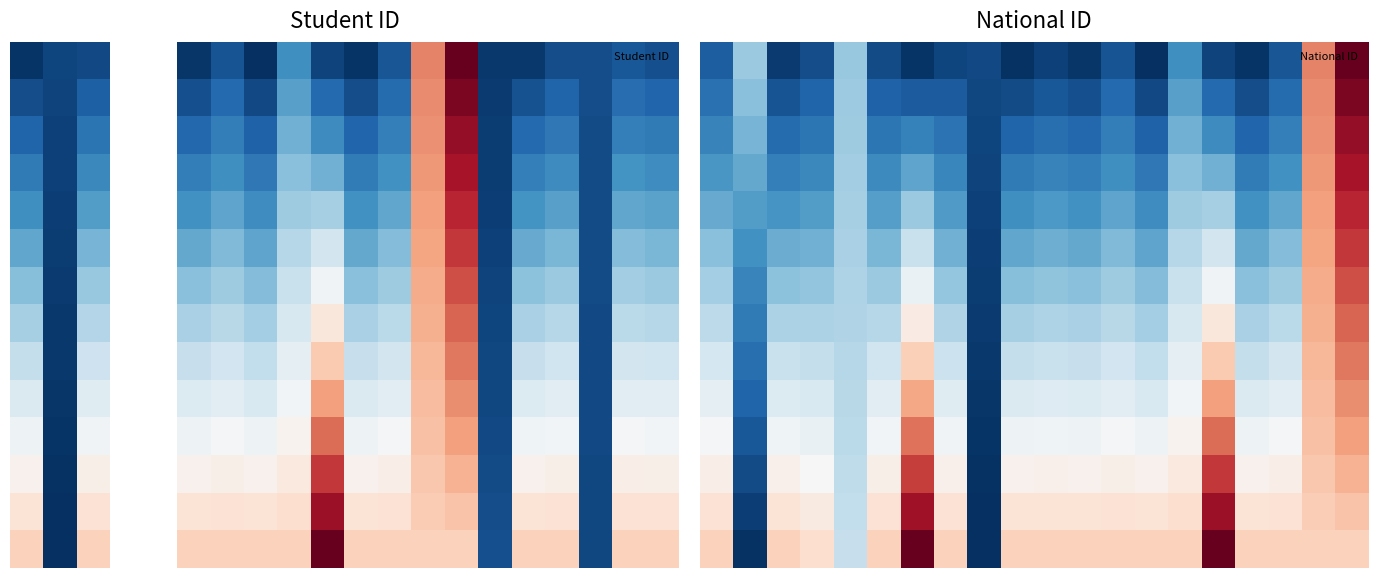

At how many categories does at least one series exceed 0?

20